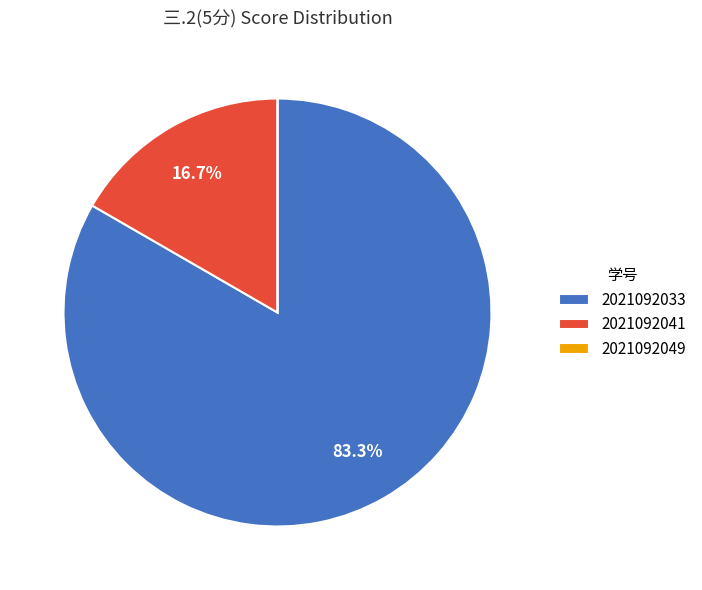

Is there a majority slice in this chart?

Yes